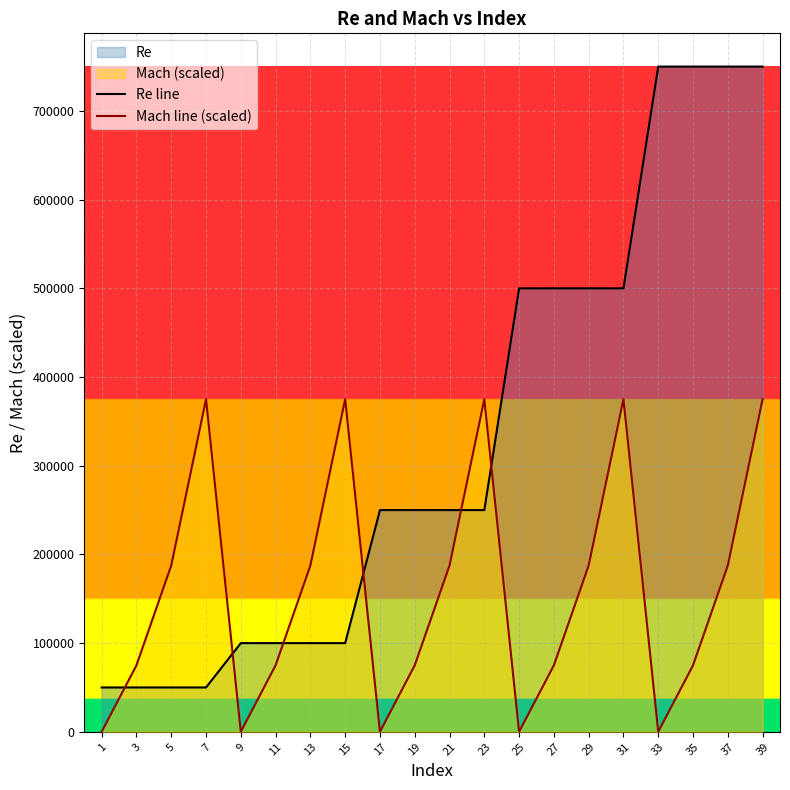

After their last crossing, which series has the higher values: Re line or Mach line (scaled)?

Re line